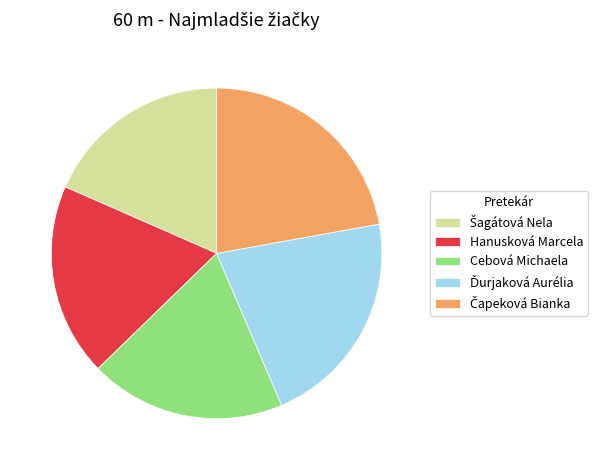

True or false: Cebová Michaela accounts for 19% of the total.

True